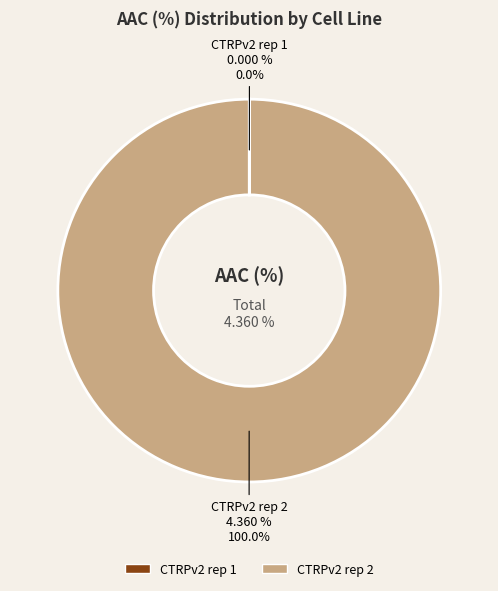

What is the total percentage of CTRPv2 rep 1 and CTRPv2 rep 2?

100.0%